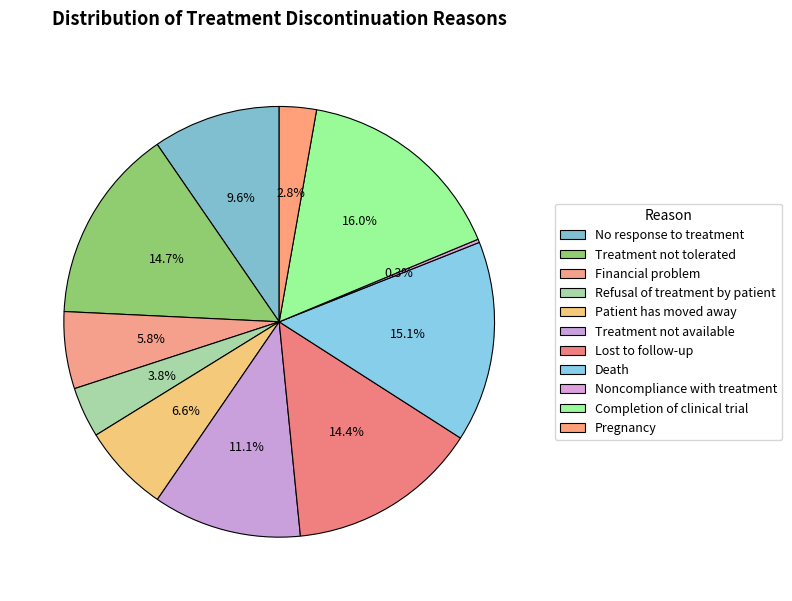

Which slice is the smallest?

Noncompliance with treatment